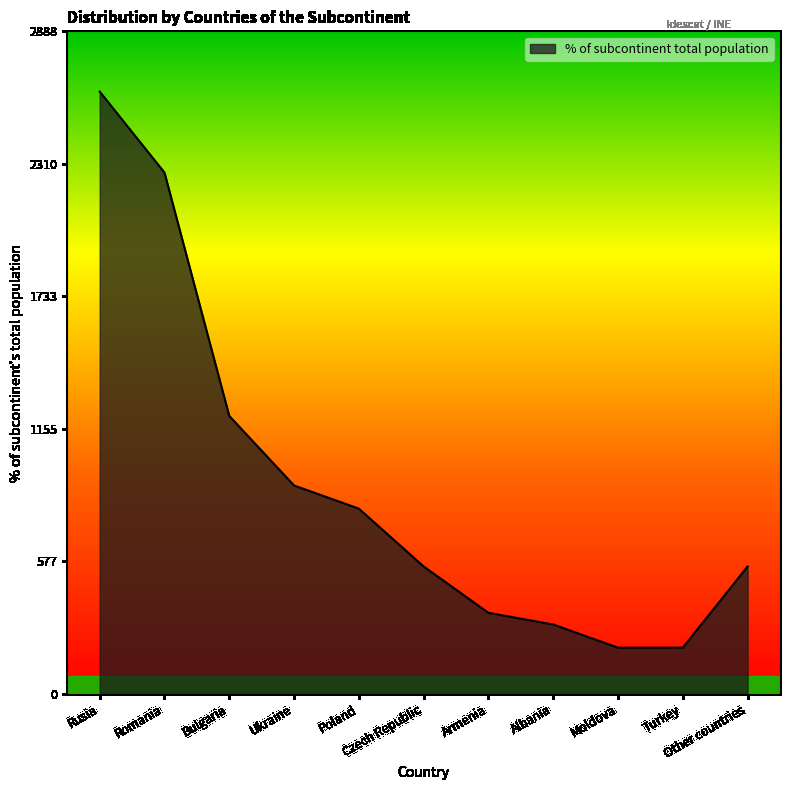

Reading right to left, extract all data points from this chart.

Other countries=556	Turkey=202	Moldova=202	Albania=303	Armenia=354	Czech Republic=556	Poland=808	Ukraine=909	Bulgaria=1212	Romania=2273	Rusia=2626